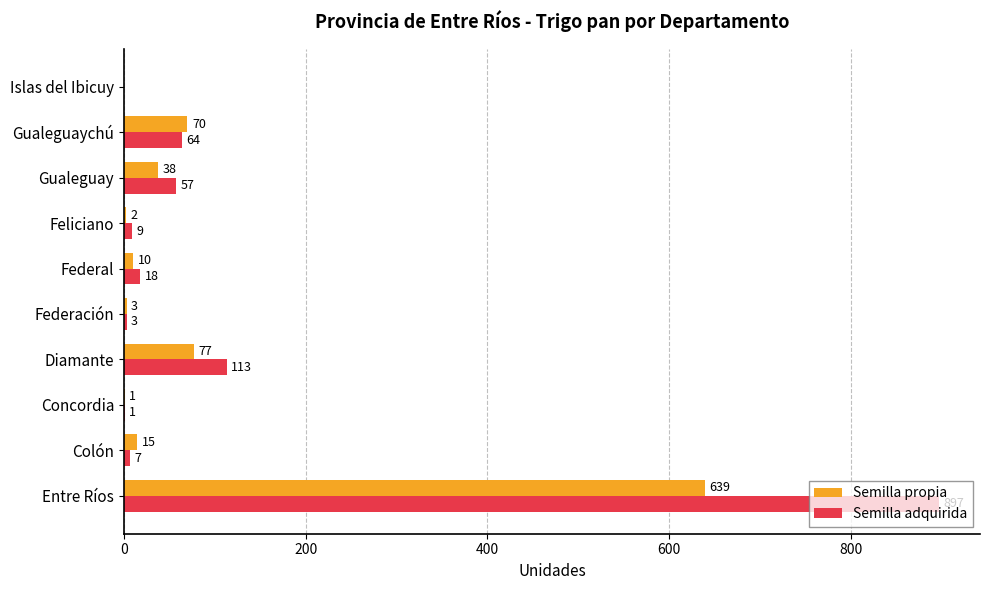

Which category has the highest value across all series?

Entre Ríos